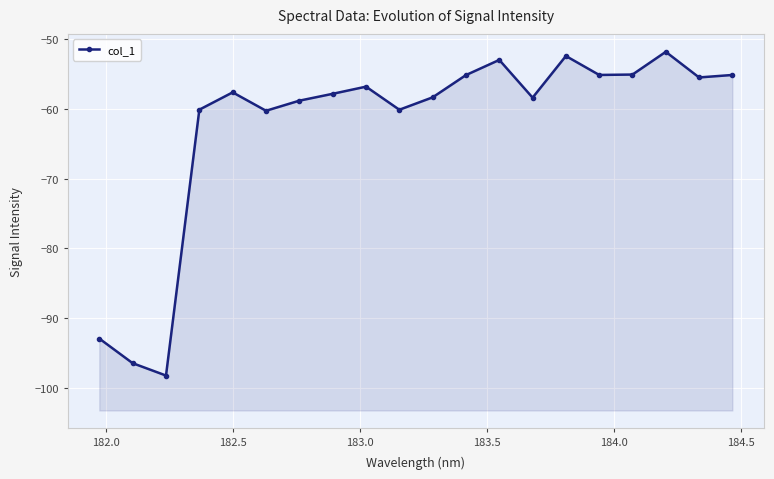

True or false: there are more than 2 points higher than both neighbors.

True